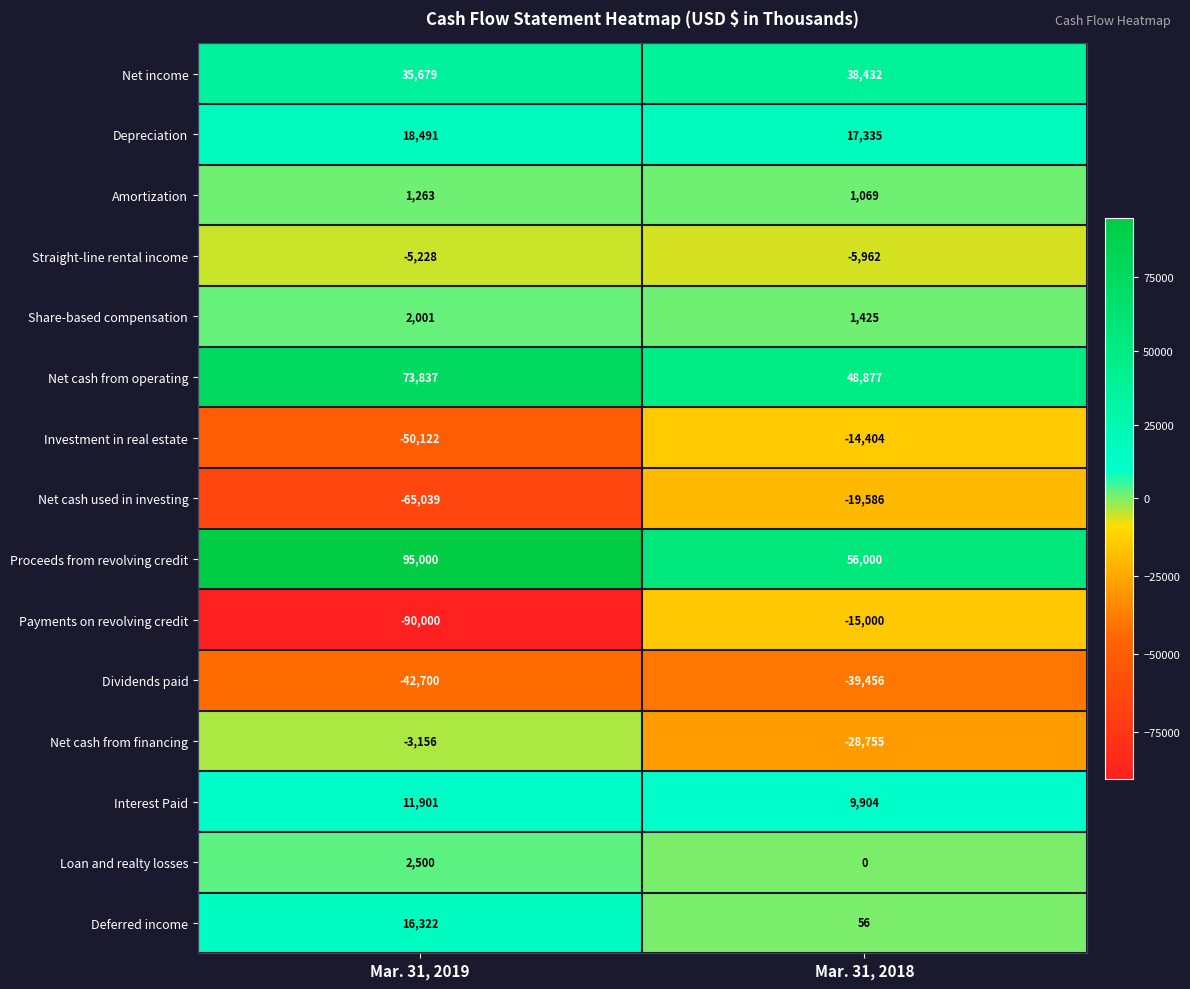

The value of Straight-line rental income at Mar. 31, 2019 is -5228. True or false?

True